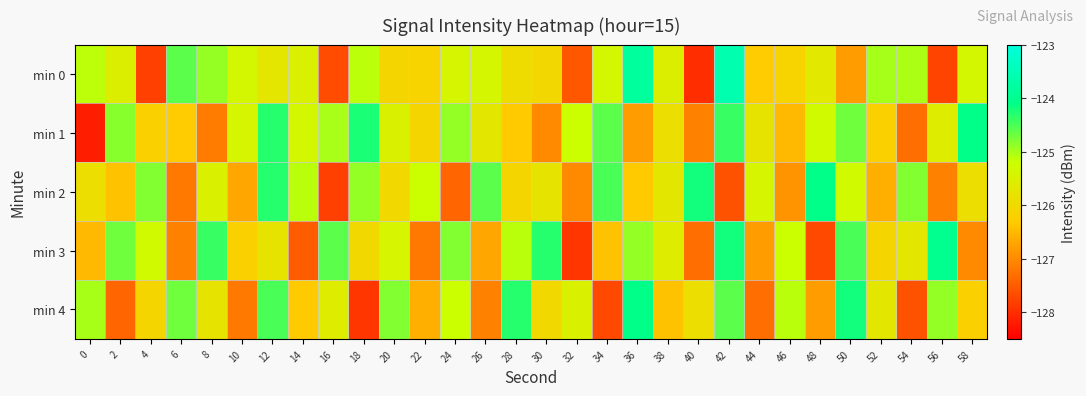

At 32, list the series in order from largest to smallest.

min 1, min 4, min 2, min 0, min 3